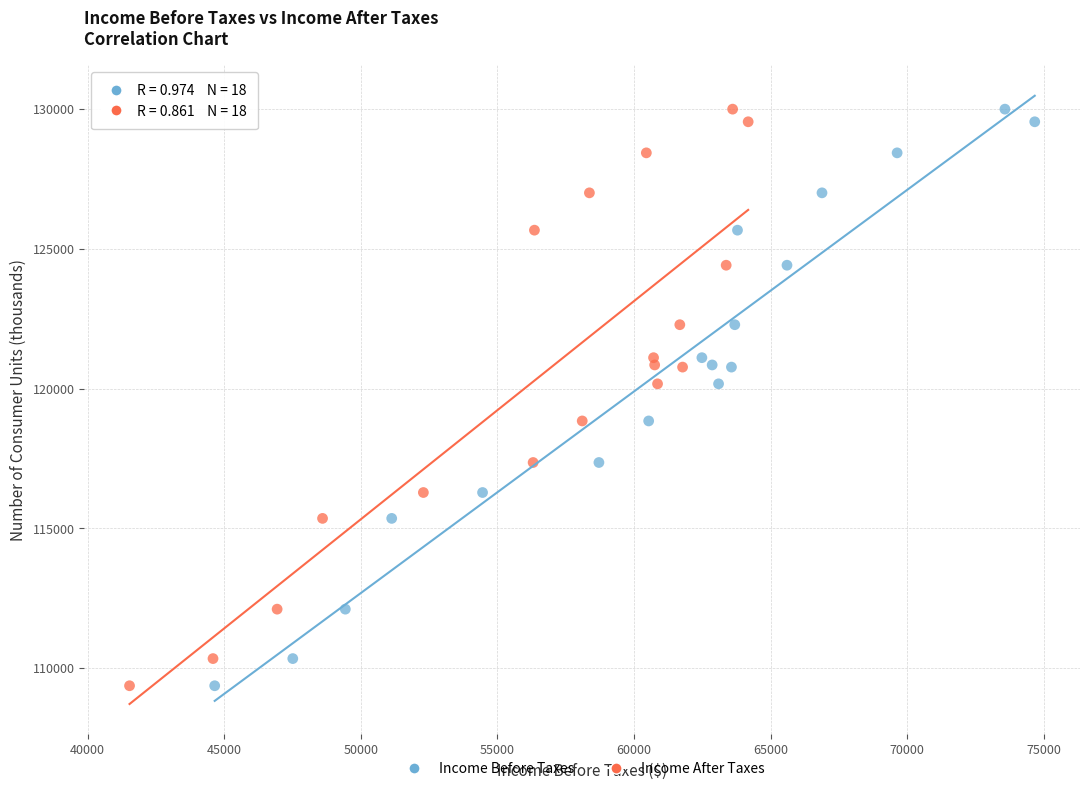

What are all the series names shown in the legend?

Income Before Taxes, Income After Taxes